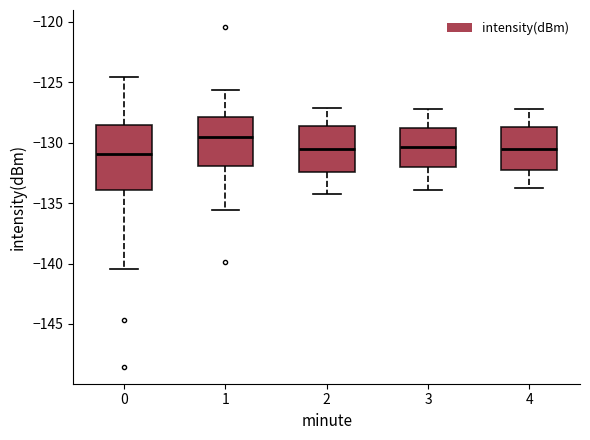

Where does the upper whisker of the box at x = 3 end on the y-axis? The values are not printed on the chart, so give them approximately, as read against the axis.

-127.0